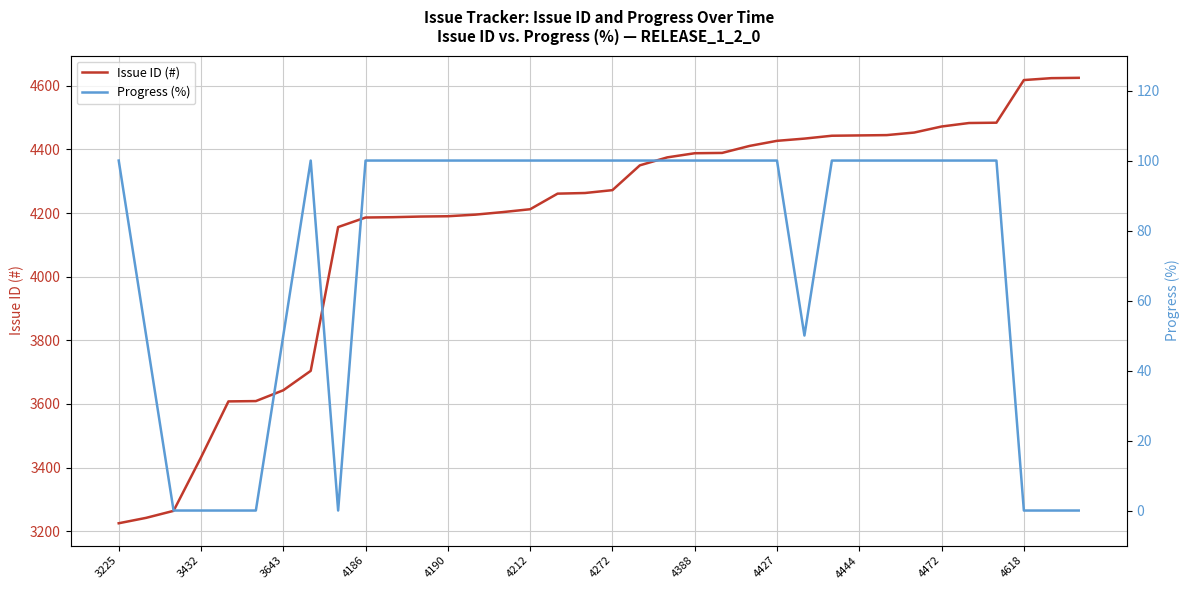

What is the label of the 35th point from the left?

34